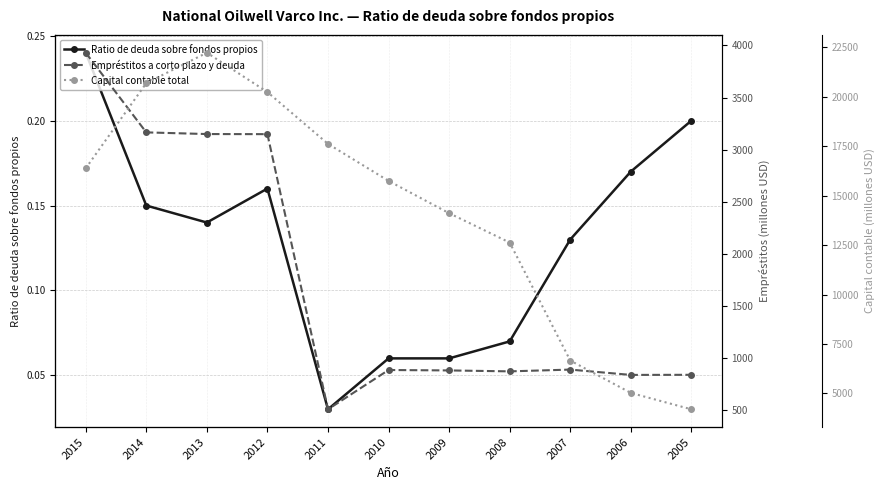

Where is the first local maximum for Empréstitos a corto plazo y deuda?

2010